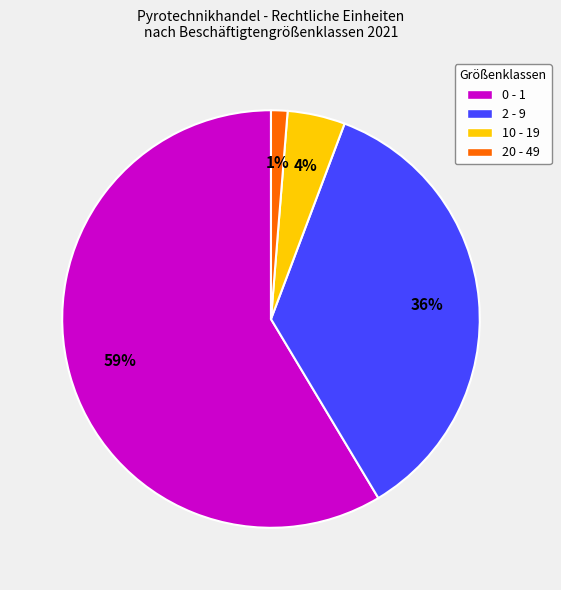

Which has a higher value, 20 - 49 or 0 - 1?

0 - 1